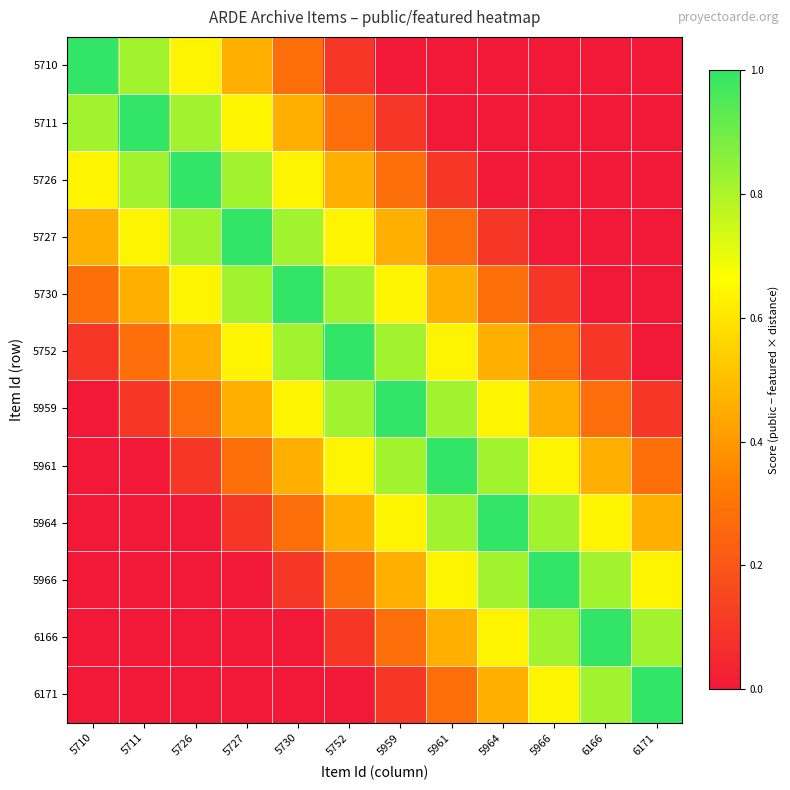

What is the total value across all series at 5730?

5.5